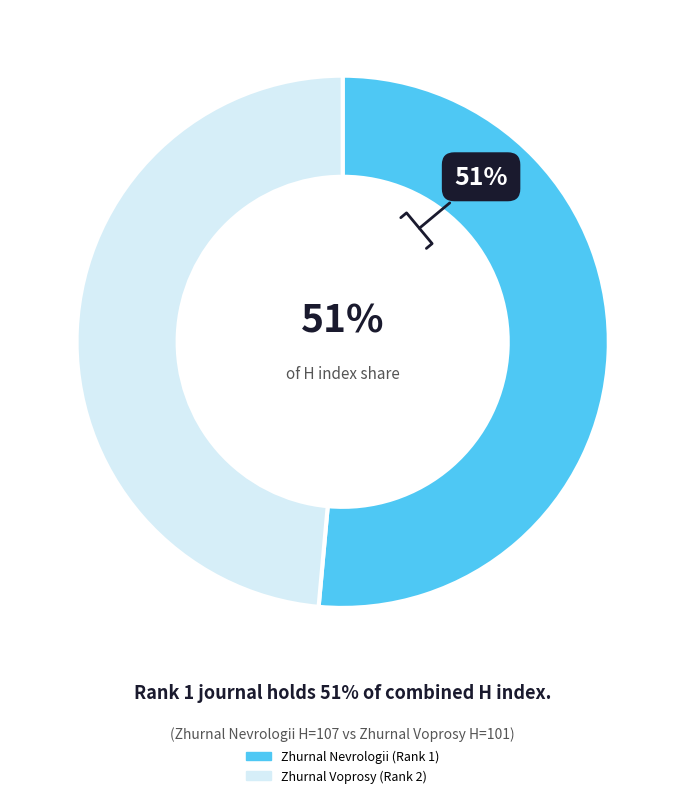

Which slice is the largest?

Zhurnal Nevrologii (Rank 1)